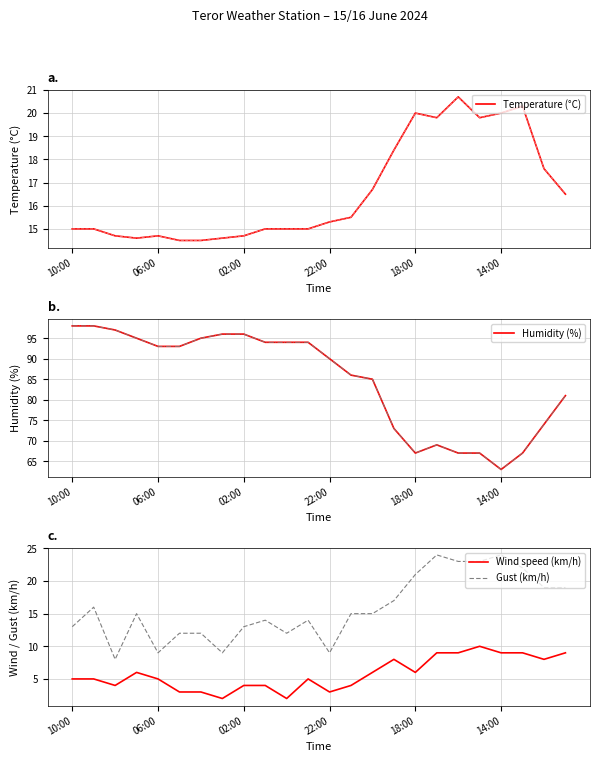

How many data points in Wind speed (km/h) are less than 5?

9